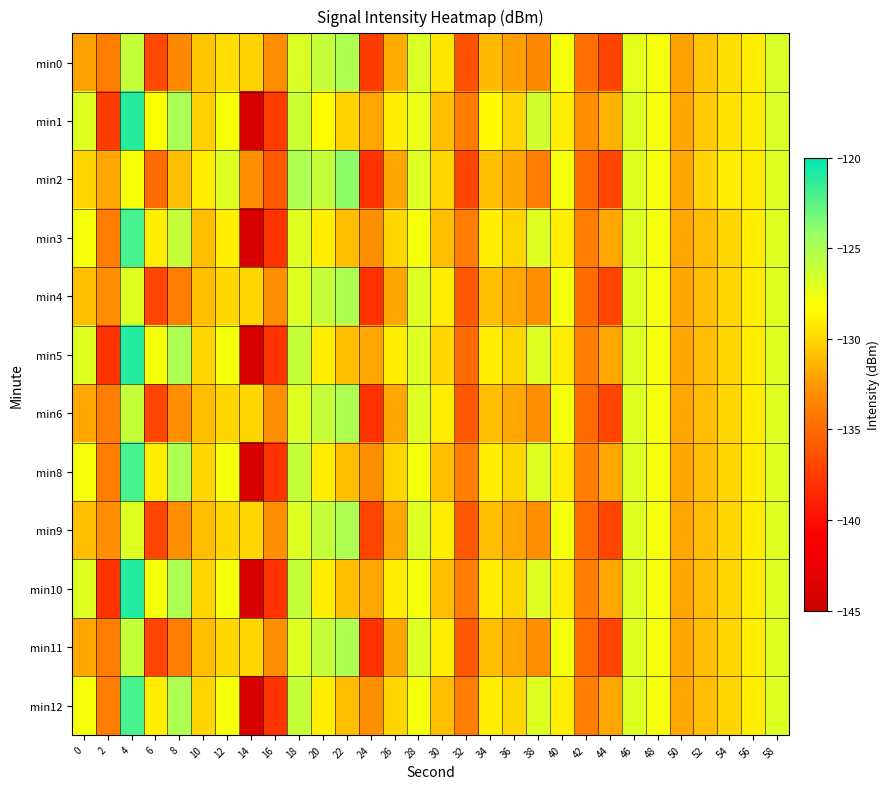

Reading left to right, extract all data points from this chart.

min0: 0=-132.2	2=-133.9	4=-126.0	6=-136.9	8=-133.3	10=-130.6	12=-129.8	14=-130.1	16=-133.1	18=-126.9	20=-126.0	22=-125.0	24=-137.6	26=-131.8	28=-126.9	30=-129.3	32=-136.2	34=-131.2	36=-132.2	38=-133.4	40=-127.9	42=-134.7	44=-137.1	46=-127.3	48=-128.0	50=-132.2	52=-130.6	54=-129.6	56=-129.0	58=-126.8
min1: 0=-127.0	2=-137.5	4=-121.2	6=-128.3	8=-124.9	10=-130.2	12=-128.1	14=-143.9	16=-137.6	18=-126.2	20=-128.5	22=-130.1	24=-132.0	26=-129.0	28=-127.5	30=-131.0	32=-134.0	34=-128.5	36=-130.0	38=-126.5	40=-129.0	42=-133.0	44=-131.5	46=-127.0	48=-128.0	50=-132.0	52=-130.5	54=-129.5	56=-129.0	58=-126.8
min2: 0=-130.0	2=-132.0	4=-128.0	6=-135.0	8=-131.0	10=-129.0	12=-127.0	14=-133.0	16=-136.0	18=-125.0	20=-126.0	22=-124.0	24=-138.0	26=-132.0	28=-127.0	30=-130.0	32=-137.0	34=-131.0	36=-132.0	38=-134.0	40=-128.0	42=-135.0	44=-137.0	46=-127.0	48=-128.0	50=-132.0	52=-130.0	54=-129.0	56=-129.0	58=-127.0
min3: 0=-128.0	2=-134.0	4=-122.0	6=-129.0	8=-126.0	10=-131.0	12=-129.0	14=-144.0	16=-138.0	18=-127.0	20=-129.0	22=-131.0	24=-133.0	26=-130.0	28=-128.0	30=-131.0	32=-134.0	34=-129.0	36=-130.0	38=-127.0	40=-129.0	42=-134.0	44=-132.0	46=-127.0	48=-128.0	50=-132.0	52=-131.0	54=-130.0	56=-129.0	58=-127.0
min4: 0=-131.0	2=-133.0	4=-127.0	6=-137.0	8=-134.0	10=-131.0	12=-130.0	14=-130.0	16=-133.0	18=-127.0	20=-126.0	22=-125.0	24=-138.0	26=-132.0	28=-127.0	30=-129.0	32=-136.0	34=-131.0	36=-132.0	38=-133.0	40=-128.0	42=-135.0	44=-137.0	46=-127.0	48=-128.0	50=-132.0	52=-131.0	54=-130.0	56=-129.0	58=-127.0
min5: 0=-127.0	2=-138.0	4=-121.0	6=-128.0	8=-125.0	10=-130.0	12=-128.0	14=-144.0	16=-138.0	18=-126.0	20=-129.0	22=-131.0	24=-132.0	26=-129.0	28=-127.0	30=-130.0	32=-135.0	34=-129.0	36=-130.0	38=-127.0	40=-129.0	42=-134.0	44=-132.0	46=-127.0	48=-128.0	50=-132.0	52=-131.0	54=-130.0	56=-129.0	58=-127.0
min6: 0=-132.0	2=-134.0	4=-126.0	6=-137.0	8=-133.0	10=-131.0	12=-130.0	14=-130.0	16=-133.0	18=-127.0	20=-126.0	22=-125.0	24=-138.0	26=-132.0	28=-127.0	30=-129.0	32=-136.0	34=-131.0	36=-132.0	38=-133.0	40=-128.0	42=-135.0	44=-137.0	46=-127.0	48=-128.0	50=-132.0	52=-131.0	54=-130.0	56=-129.0	58=-127.0
min8: 0=-128.0	2=-134.0	4=-122.0	6=-129.0	8=-125.0	10=-130.0	12=-128.0	14=-144.0	16=-138.0	18=-126.0	20=-129.0	22=-131.0	24=-133.0	26=-130.0	28=-128.0	30=-131.0	32=-134.0	34=-129.0	36=-130.0	38=-127.0	40=-129.0	42=-134.0	44=-132.0	46=-127.0	48=-128.0	50=-132.0	52=-131.0	54=-130.0	56=-129.0	58=-127.0
min9: 0=-131.0	2=-133.0	4=-127.0	6=-137.0	8=-133.0	10=-131.0	12=-130.0	14=-130.0	16=-133.0	18=-127.0	20=-126.0	22=-125.0	24=-137.0	26=-132.0	28=-127.0	30=-129.0	32=-136.0	34=-131.0	36=-132.0	38=-133.0	40=-128.0	42=-135.0	44=-137.0	46=-127.0	48=-128.0	50=-132.0	52=-131.0	54=-130.0	56=-129.0	58=-127.0
min10: 0=-127.0	2=-138.0	4=-121.0	6=-128.0	8=-125.0	10=-130.0	12=-128.0	14=-144.0	16=-138.0	18=-126.0	20=-129.0	22=-131.0	24=-132.0	26=-129.0	28=-128.0	30=-131.0	32=-134.0	34=-129.0	36=-130.0	38=-127.0	40=-129.0	42=-134.0	44=-132.0	46=-127.0	48=-128.0	50=-132.0	52=-131.0	54=-130.0	56=-129.0	58=-127.0
min11: 0=-132.0	2=-134.0	4=-126.0	6=-137.0	8=-134.0	10=-131.0	12=-130.0	14=-130.0	16=-133.0	18=-127.0	20=-126.0	22=-125.0	24=-138.0	26=-132.0	28=-127.0	30=-129.0	32=-136.0	34=-131.0	36=-132.0	38=-133.0	40=-128.0	42=-135.0	44=-137.0	46=-127.0	48=-128.0	50=-132.0	52=-131.0	54=-130.0	56=-129.0	58=-127.0
min12: 0=-128.0	2=-134.0	4=-122.0	6=-129.0	8=-125.0	10=-130.0	12=-128.0	14=-144.0	16=-138.0	18=-126.0	20=-129.0	22=-131.0	24=-133.0	26=-130.0	28=-128.0	30=-131.0	32=-134.0	34=-129.0	36=-130.0	38=-127.0	40=-129.0	42=-134.0	44=-132.0	46=-127.0	48=-128.0	50=-132.0	52=-131.0	54=-130.0	56=-129.0	58=-127.0